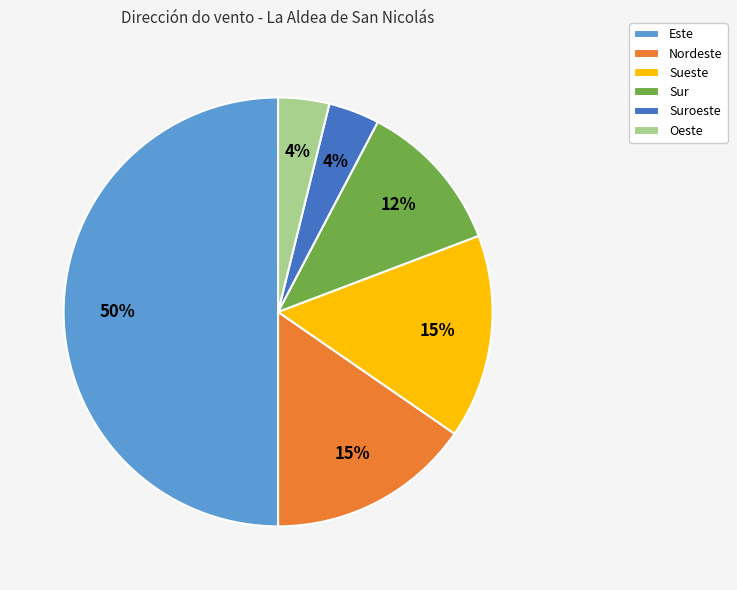

Which has a higher value, Este or Nordeste?

Este